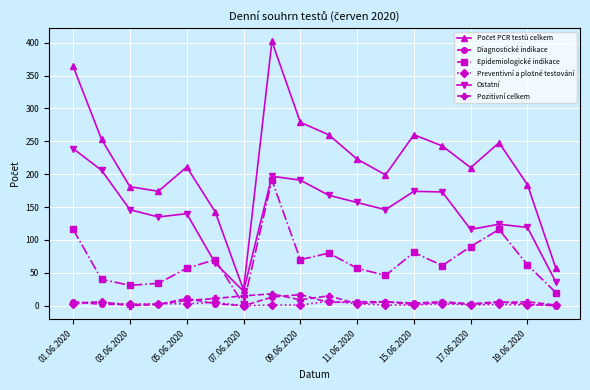

What is the maximum value shown in the chart?

402